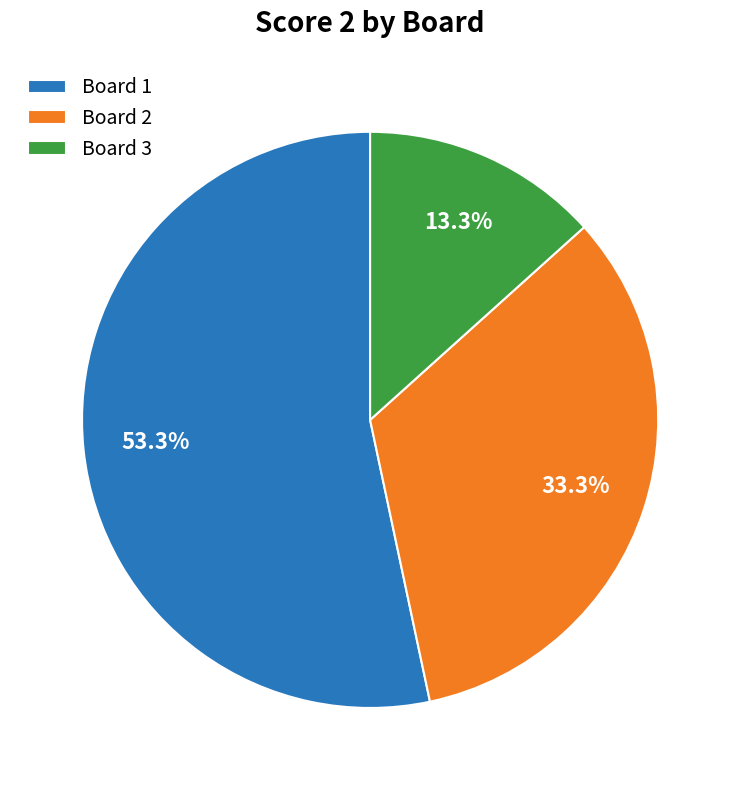

Rank the categories by value from highest to lowest.

Board 1, Board 2, Board 3